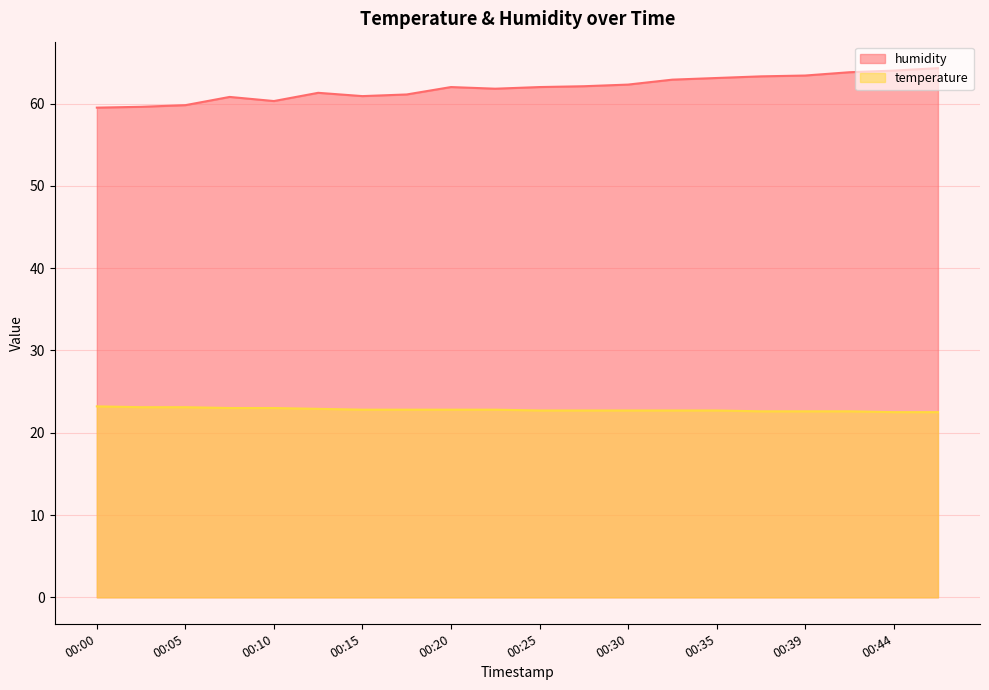

How many interior local valleys does the humidity series have?

3